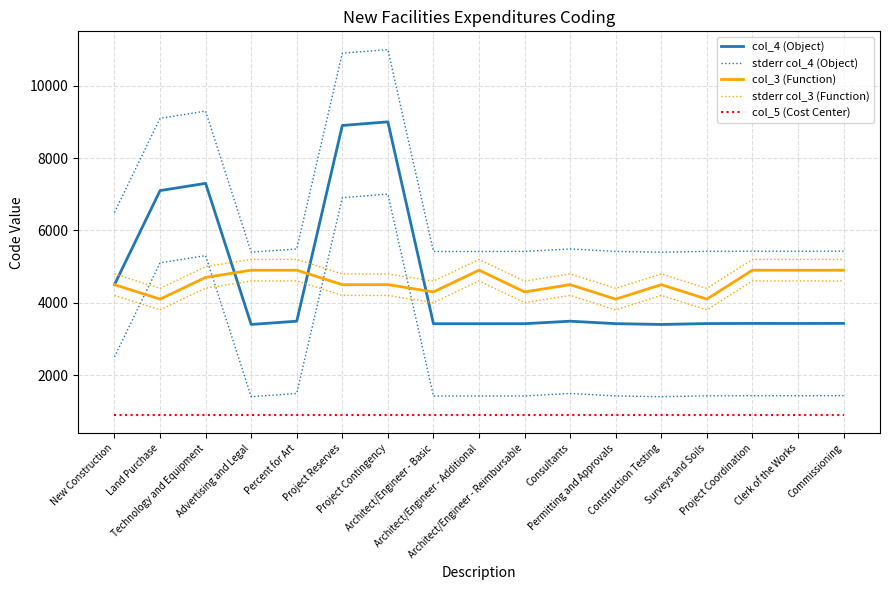

What is the label of the 13th point from the right?

Percent for Art